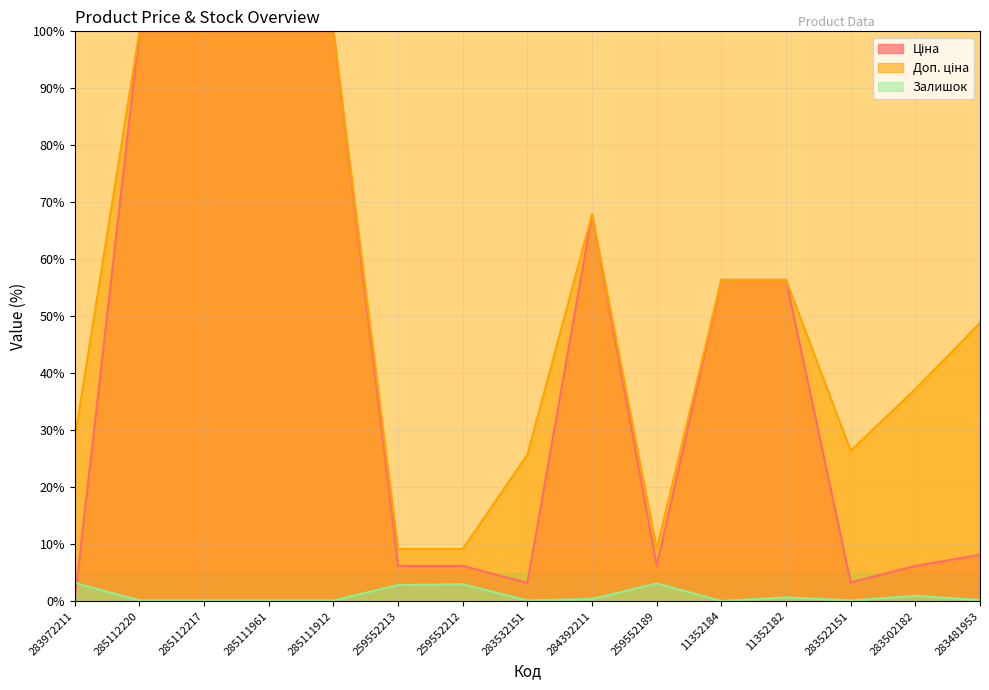

What is the sum of the Доп. ціна values at 11352184 and 259552212?

65.5